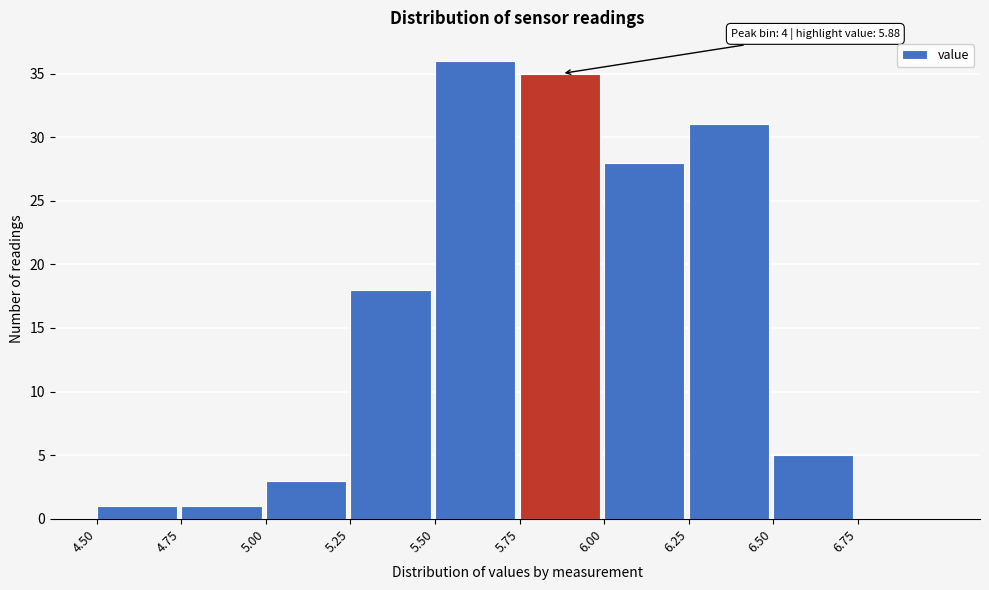

Which range on the x-axis has the tallest bar?

5.50 to 5.75